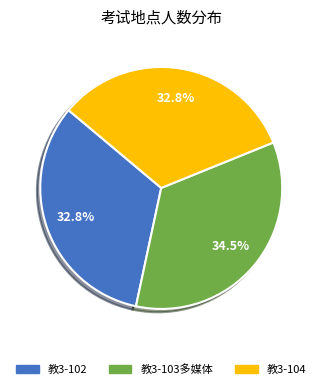

How many slices are in this pie chart?

3